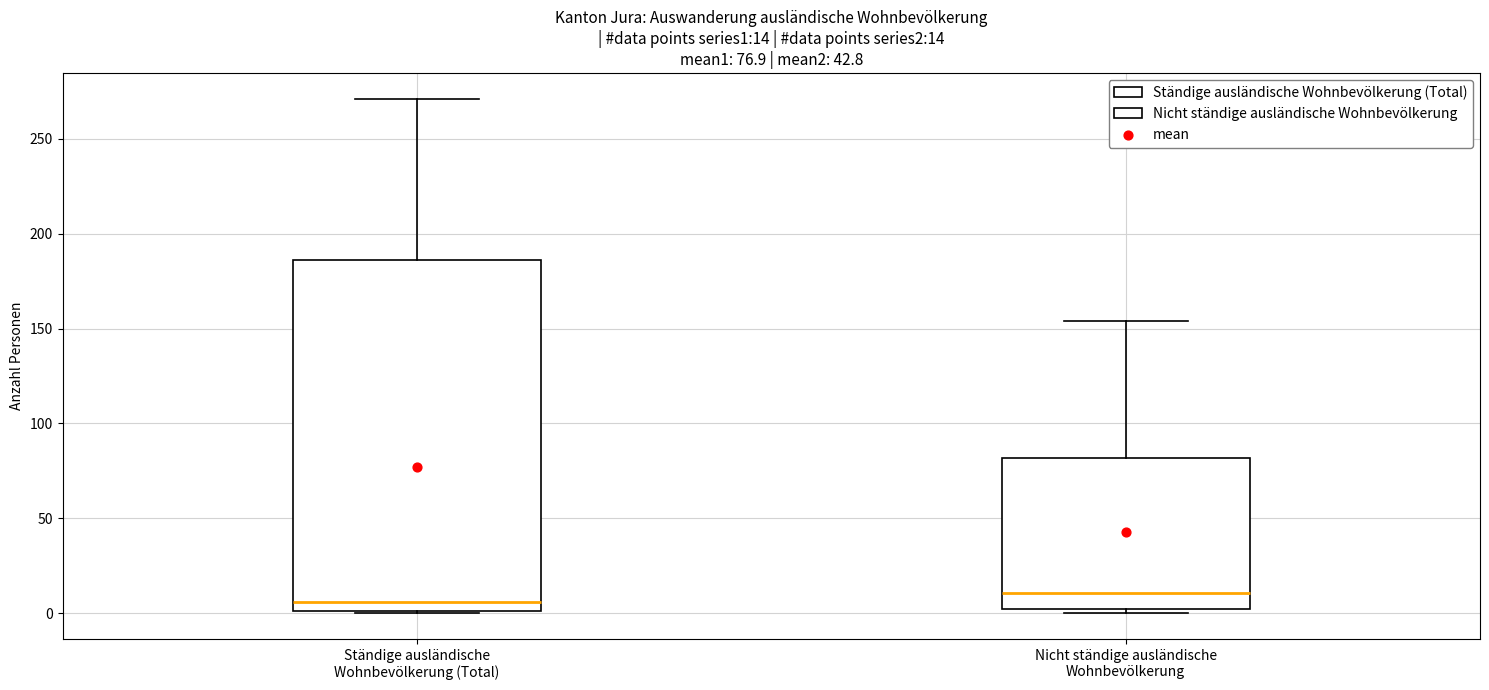

Comparing the boxes themselves (not the whiskers), which one is the tallest?

Ständige ausländische Wohnbevölkerung (Total)